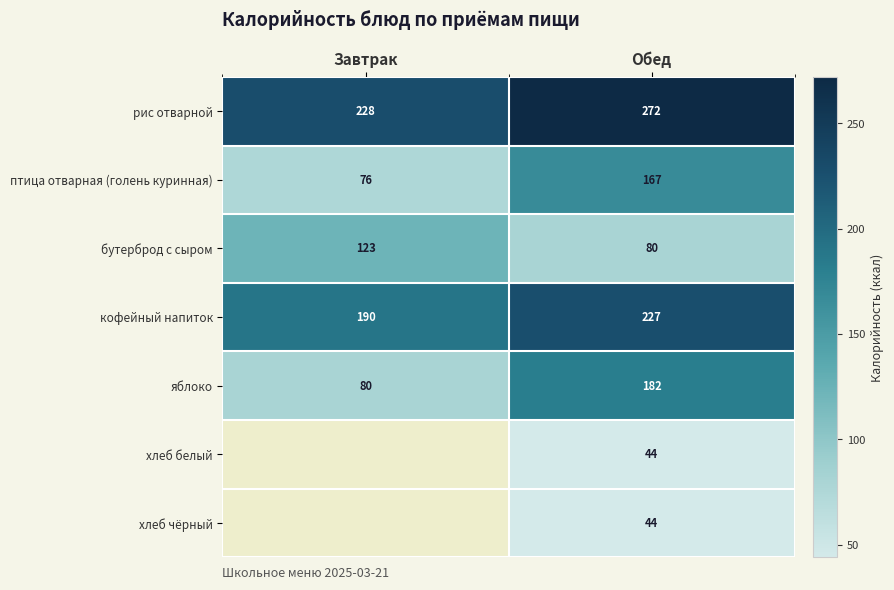

Which category has the lowest value across all series?

Обед